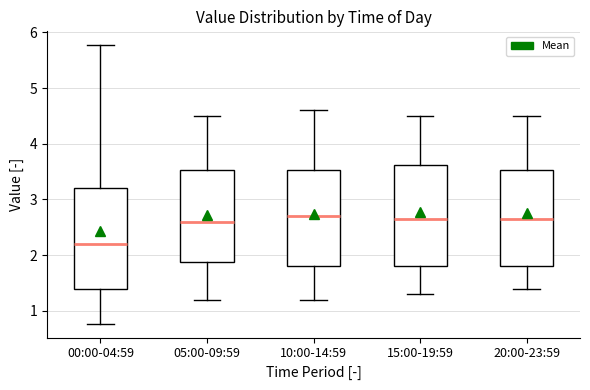

Where is the upper edge of the box for 10:00-14:59 on the y-axis? The values are not printed on the chart, so give them approximately, as read against the axis.

3.5